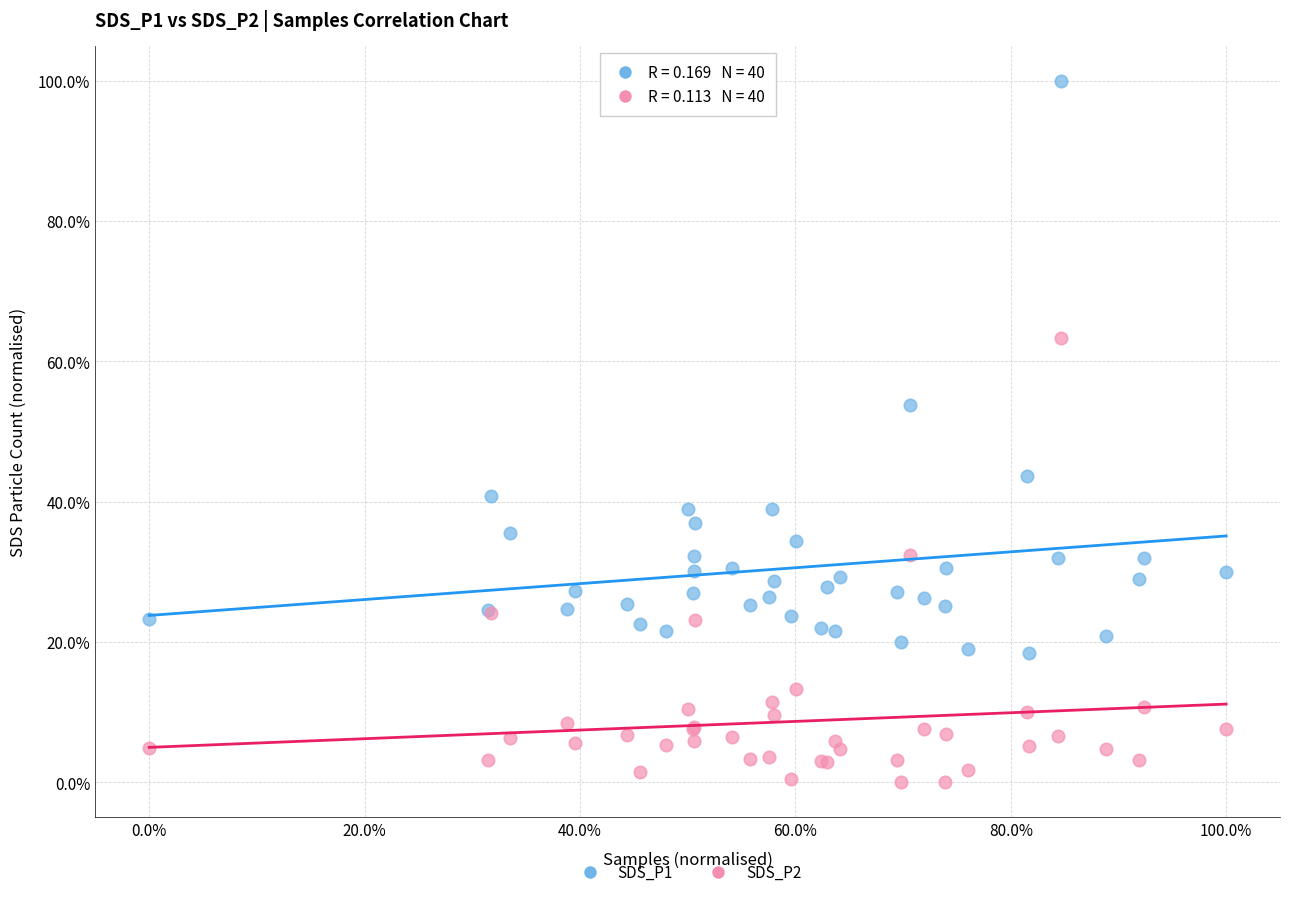

Which series contains the lowest Y value?

SDS_P2